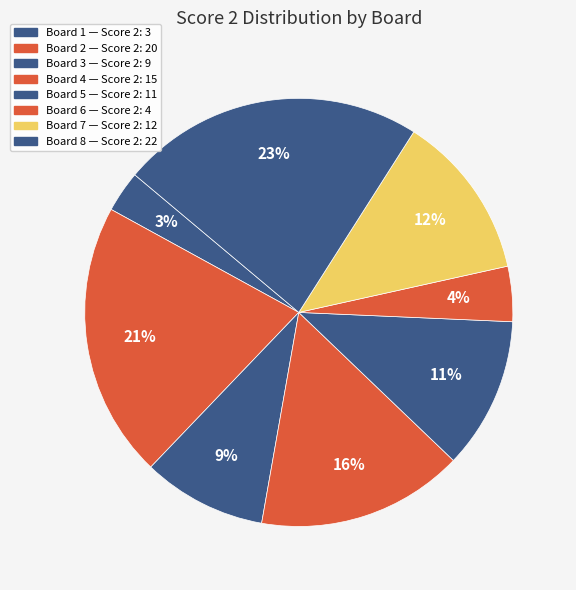

Combined, what portion of the pie is Board 6 and Board 7?

16.7%